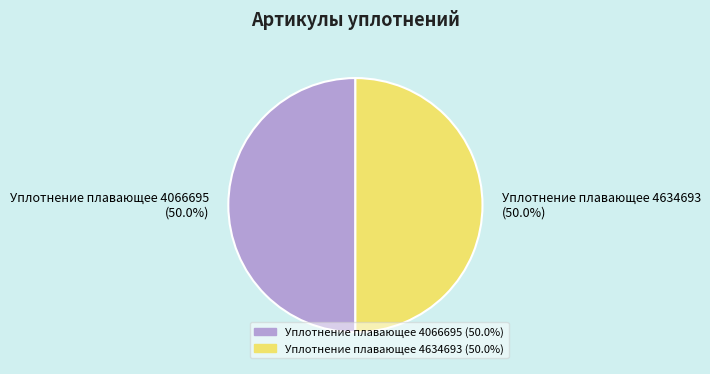

Is it true that Уплотнение плавающее 4634693 is 63% of the pie?

False